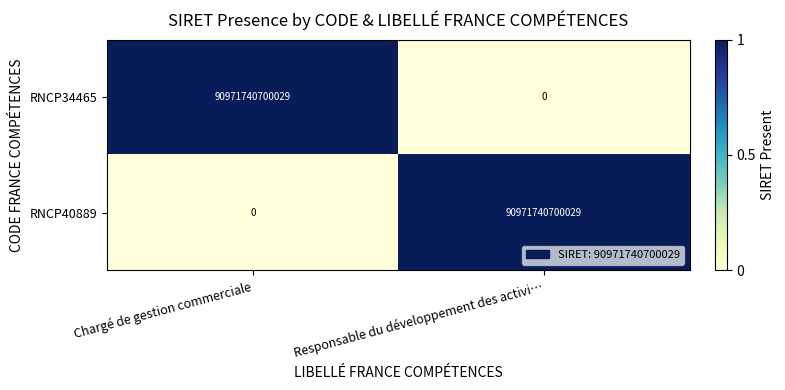

What is the difference between the RNCP34465 values at Chargé de gestion commerciale and Responsable du développement des activi…?

90971740700029